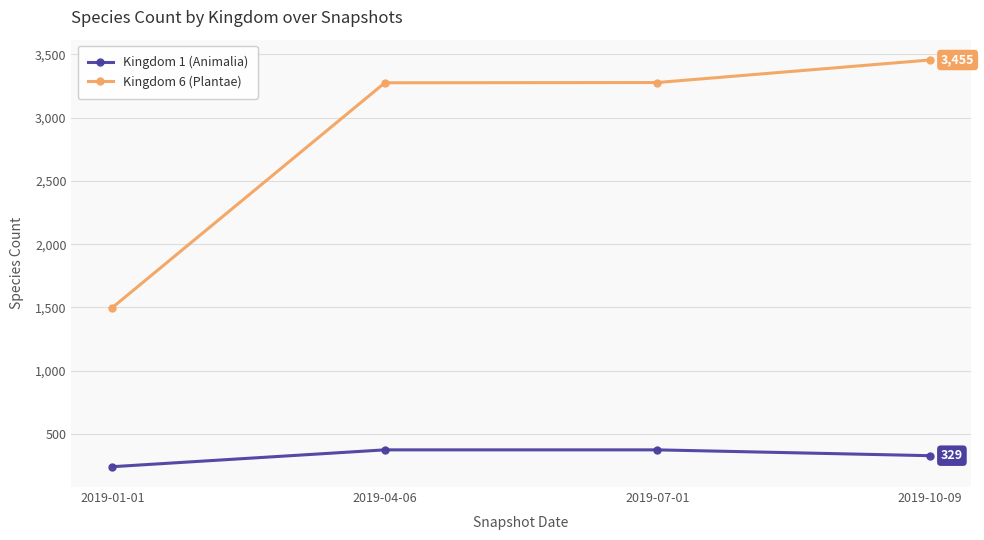

How many distinct data groups are displayed?

2